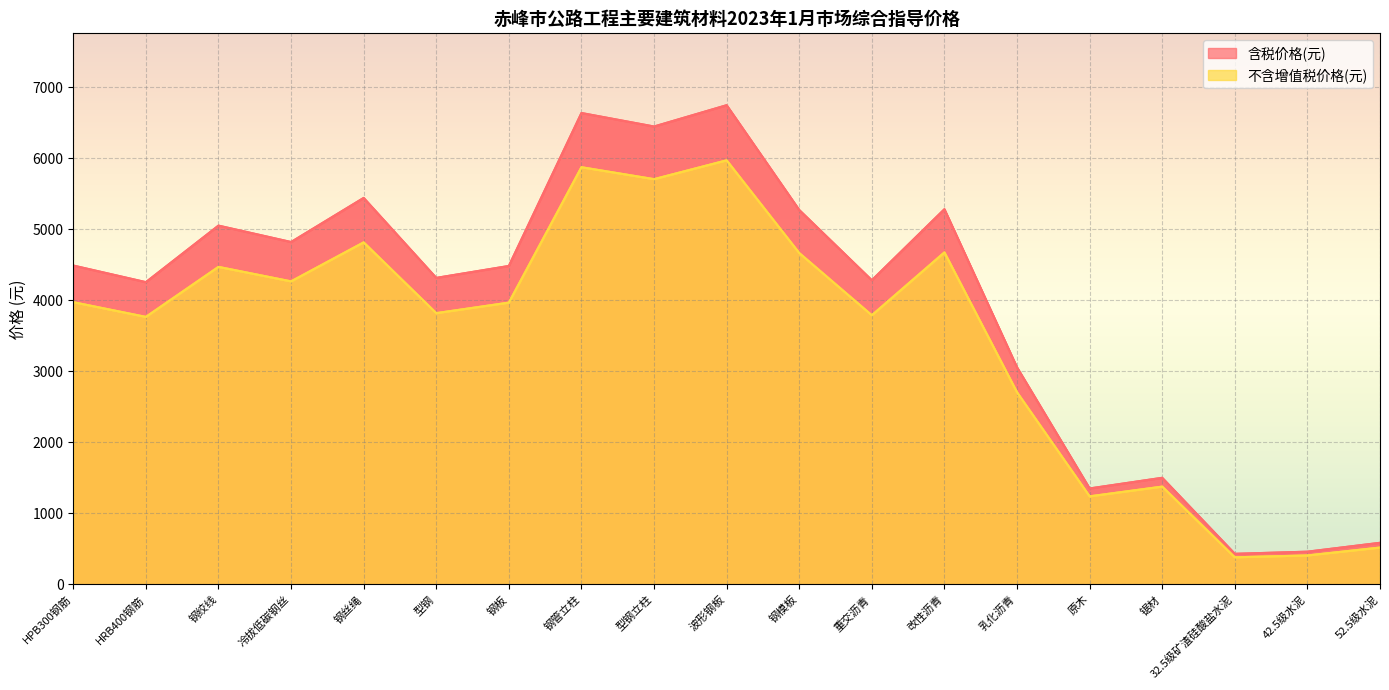

At which category does the chart reach its peak across all series?

波形钢板